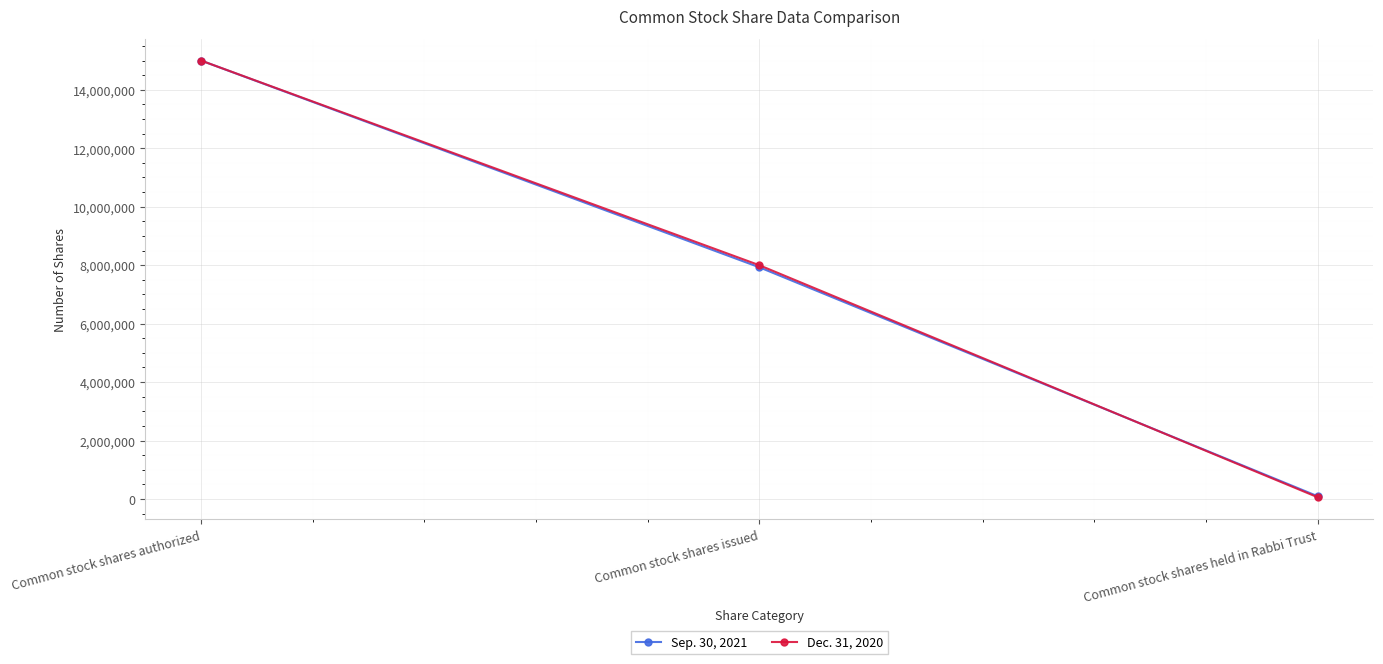

Reading left to right, transcribe all the data shown in this chart.

Sep. 30, 2021: Common stock shares authorized=15000000	Common stock shares issued=7926610	Common stock shares held in Rabbi Trust=93759
Dec. 31, 2020: Common stock shares authorized=15000000	Common stock shares issued=7997247	Common stock shares held in Rabbi Trust=59162